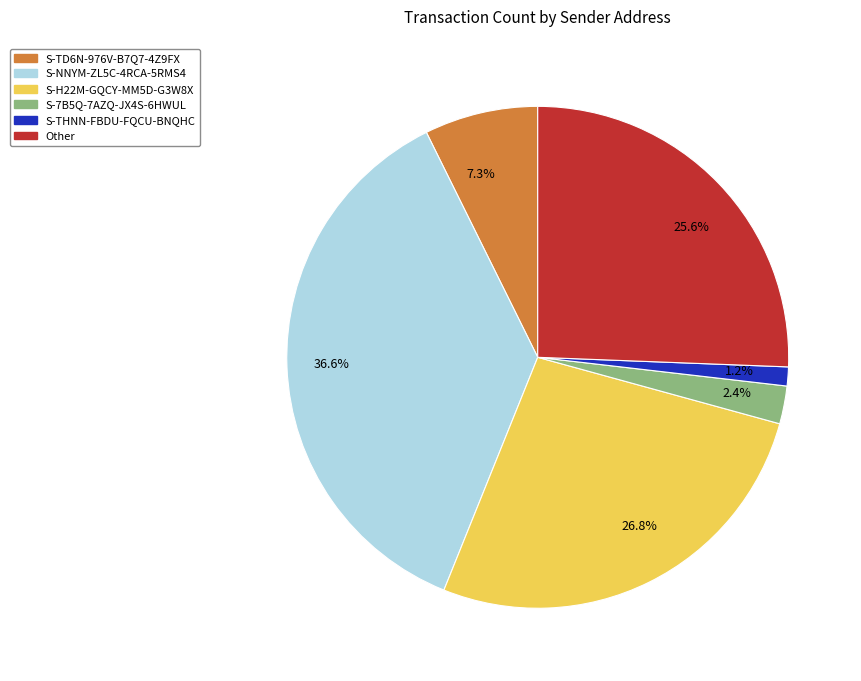

What is the largest slice in the pie chart?

36.6%